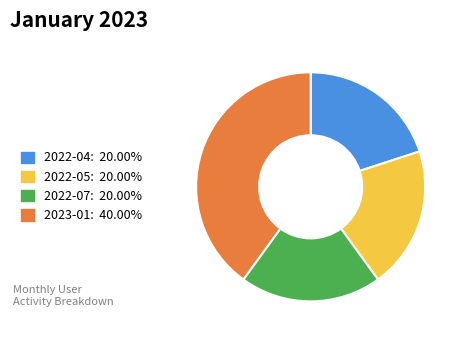

Is there any slice that represents more than half of the pie?

No